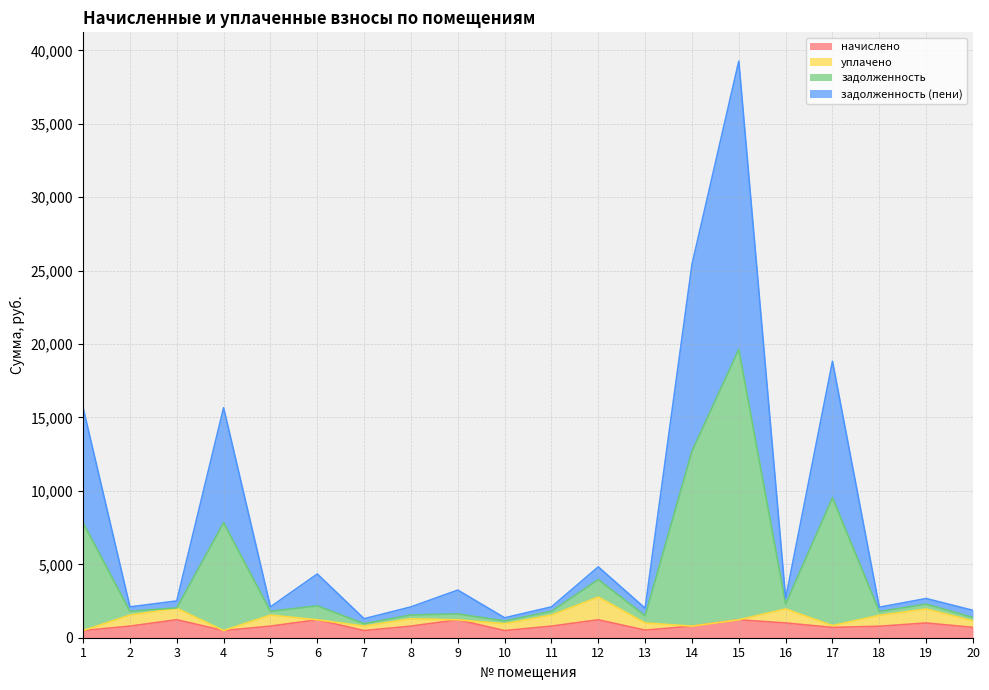

True or false: начислено and задолженность intersect in this chart.

False